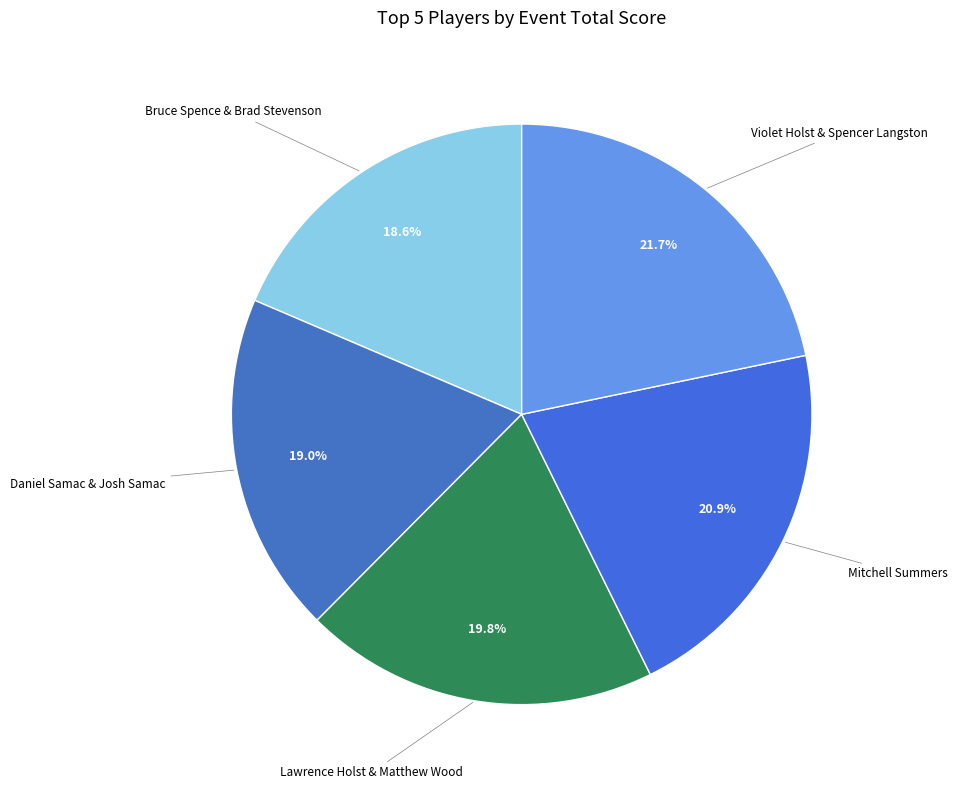

Which slice is the largest?

Violet Holst & Spencer Langston